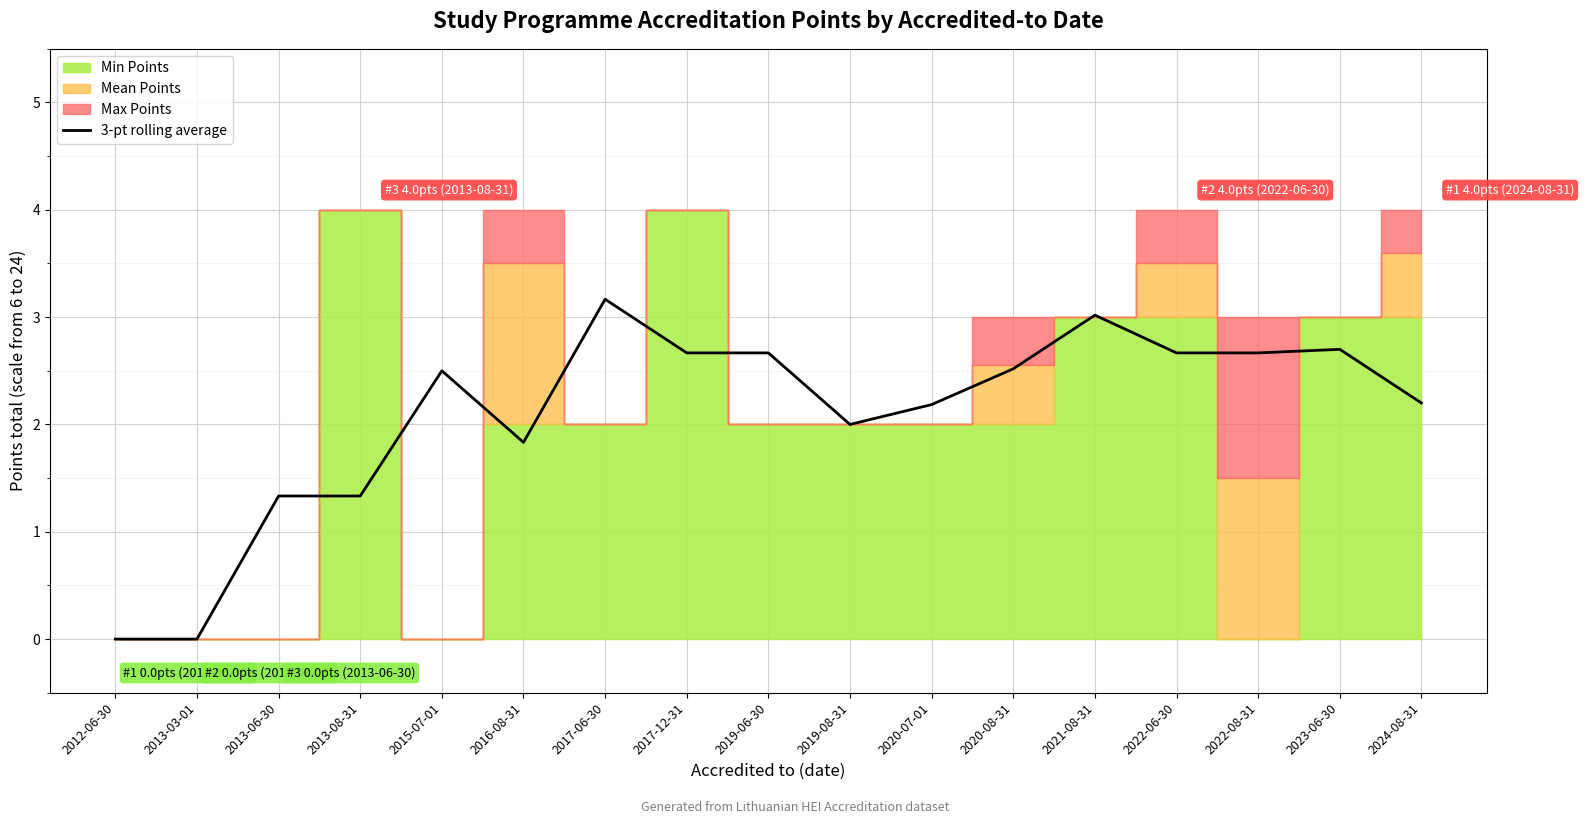

List the labels in order of value, smallest first.

2012-06-30, 2013-03-01, 2013-06-30, 2013-08-31, 2016-08-31, 2019-08-31, 2020-07-01, 2024-08-31, 2015-07-01, 2020-08-31, 2017-12-31, 2019-06-30, 2022-06-30, 2022-08-31, 2023-06-30, 2021-08-31, 2017-06-30